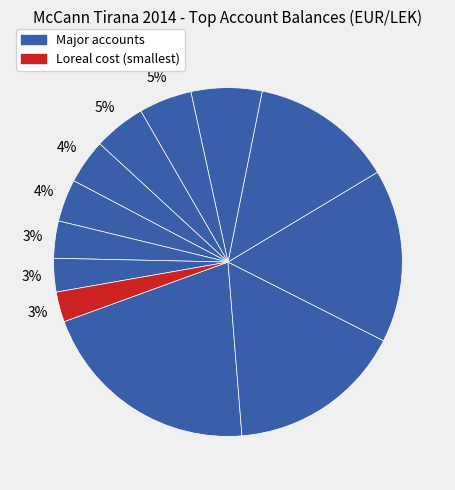

Which slice is the smallest?

Loreal cost